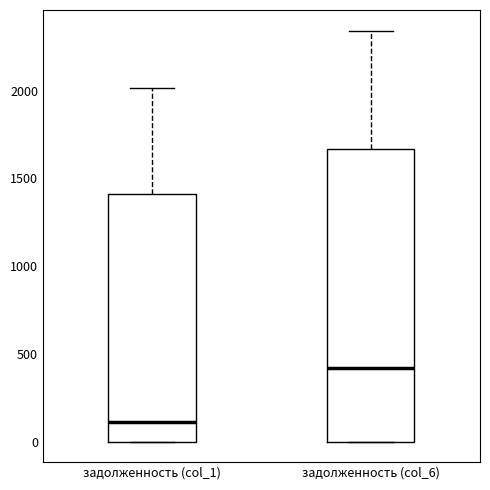

Reading left to right, transcribe this box plot: for each box, give where its median line is, the range the box spans, and where its two whiskers end, as read against the y-axis. The values are not printed on the chart, so give them approximately, as read against the axis.

задолженность (col_1): median 100, box 0 to 1400, whiskers 0 to 2000
задолженность (col_6): median 400, box 0 to 1650, whiskers 0 to 2350